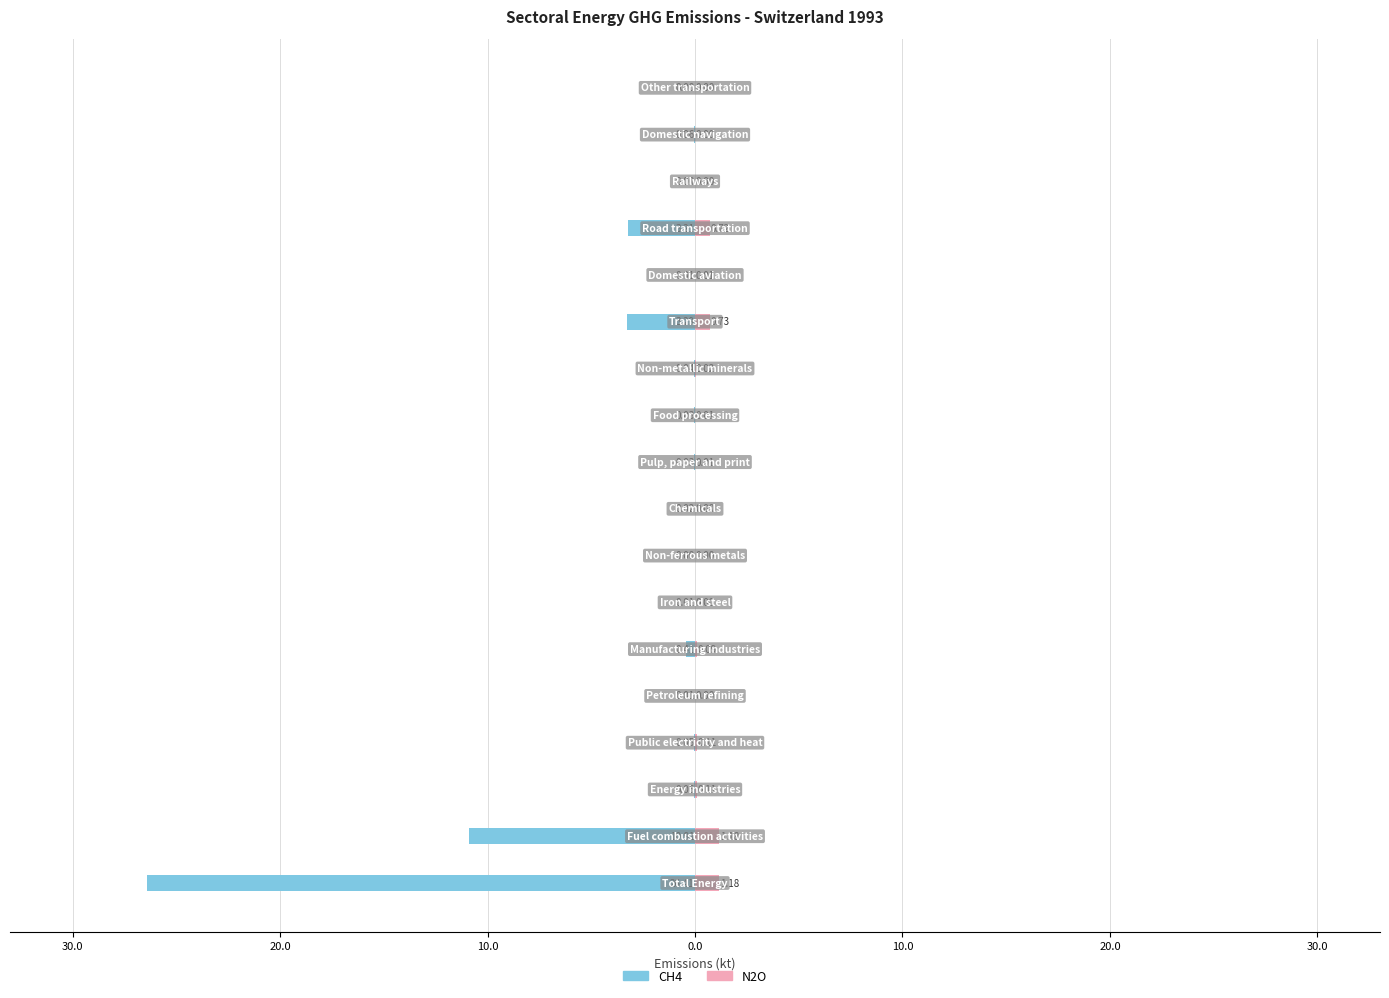

At 14, list the series in order from smallest to largest.

CH4, N2O